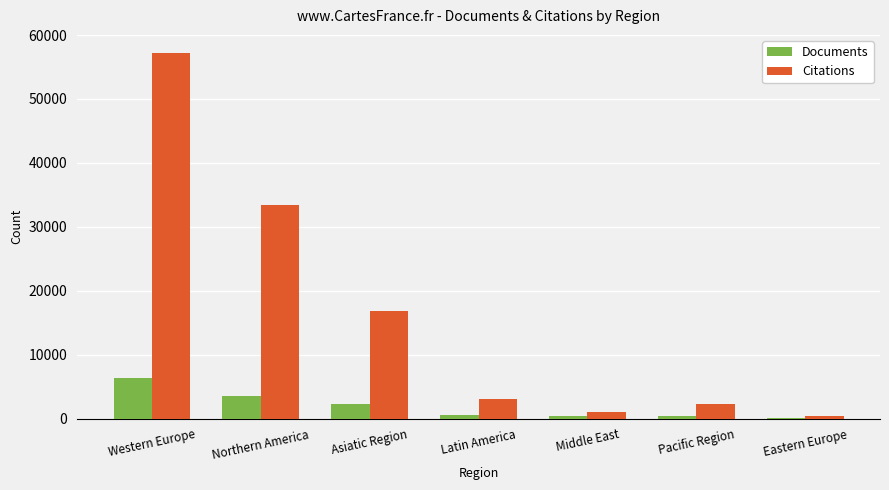

Which series changed the most between Latin America and Eastern Europe?

Citations